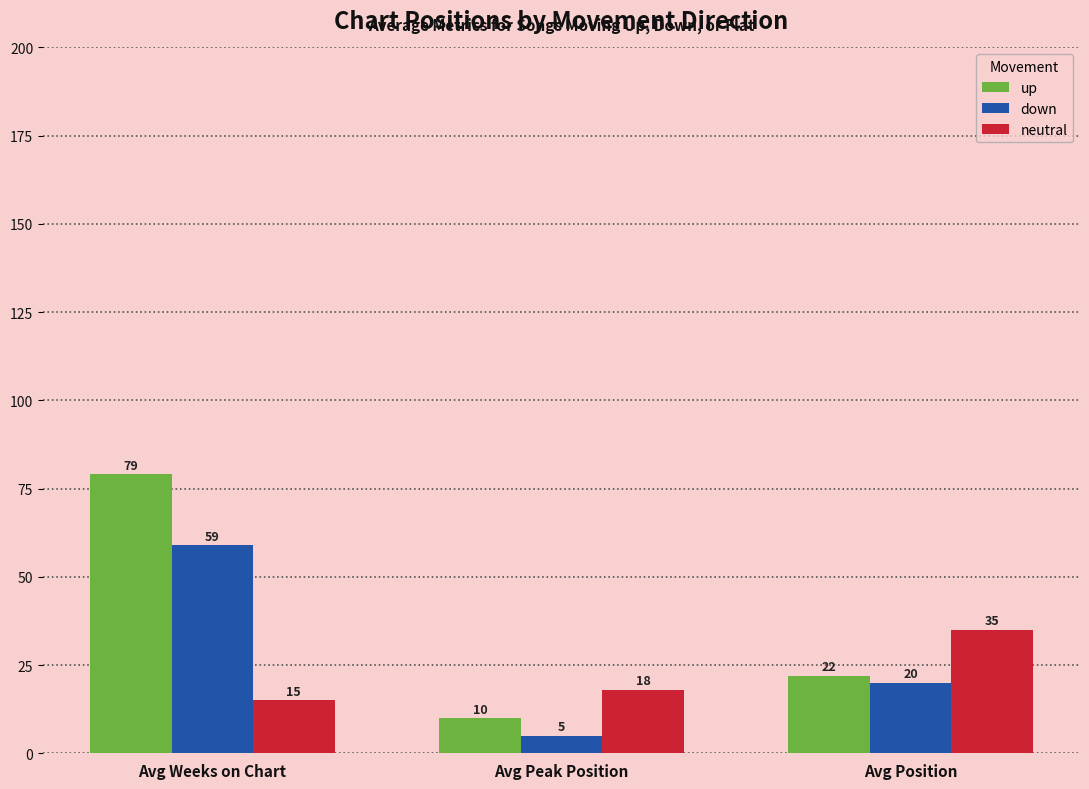

Count the number of data series in this chart.

3